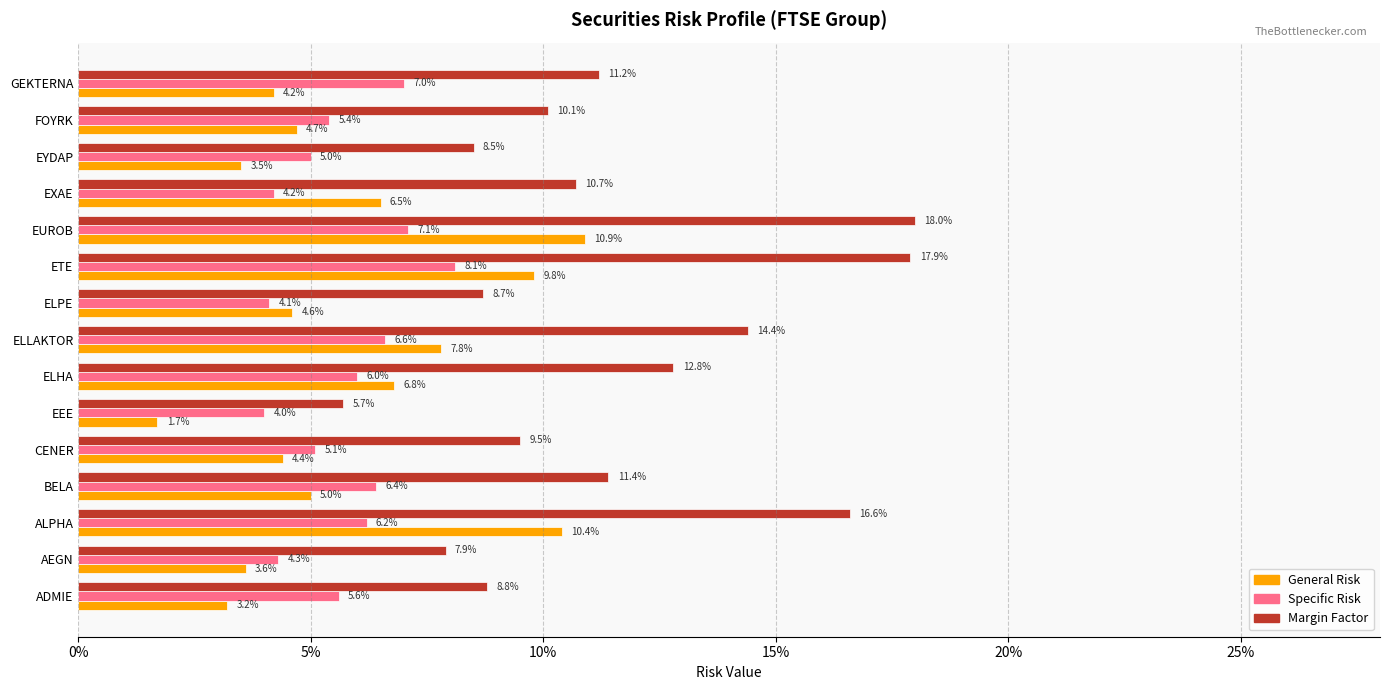

What are all the series names shown in the legend?

General Risk, Specific Risk, Margin Factor